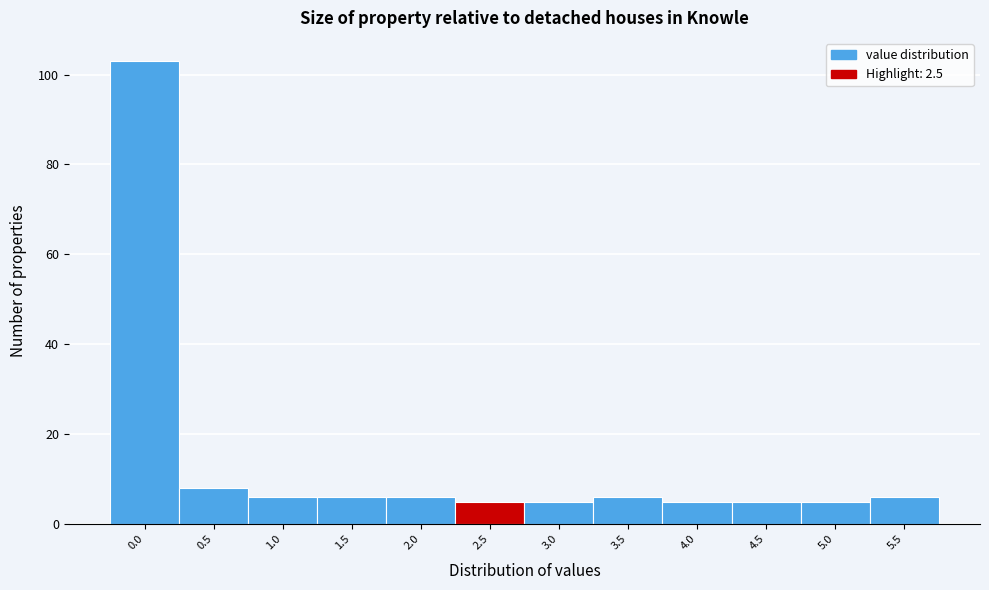

Reading left to right, what are all the values shown in this chart?

103	8	6	6	6	5	5	6	5	5	5	6